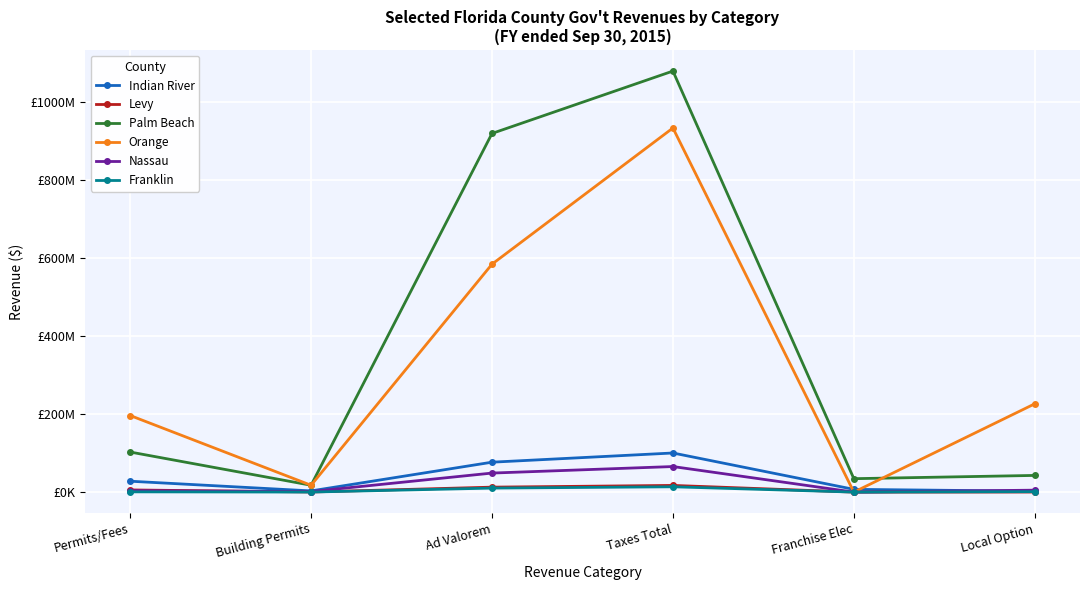

Rank the series at Taxes Total from lowest to highest value.

Franklin, Levy, Nassau, Indian River, Orange, Palm Beach